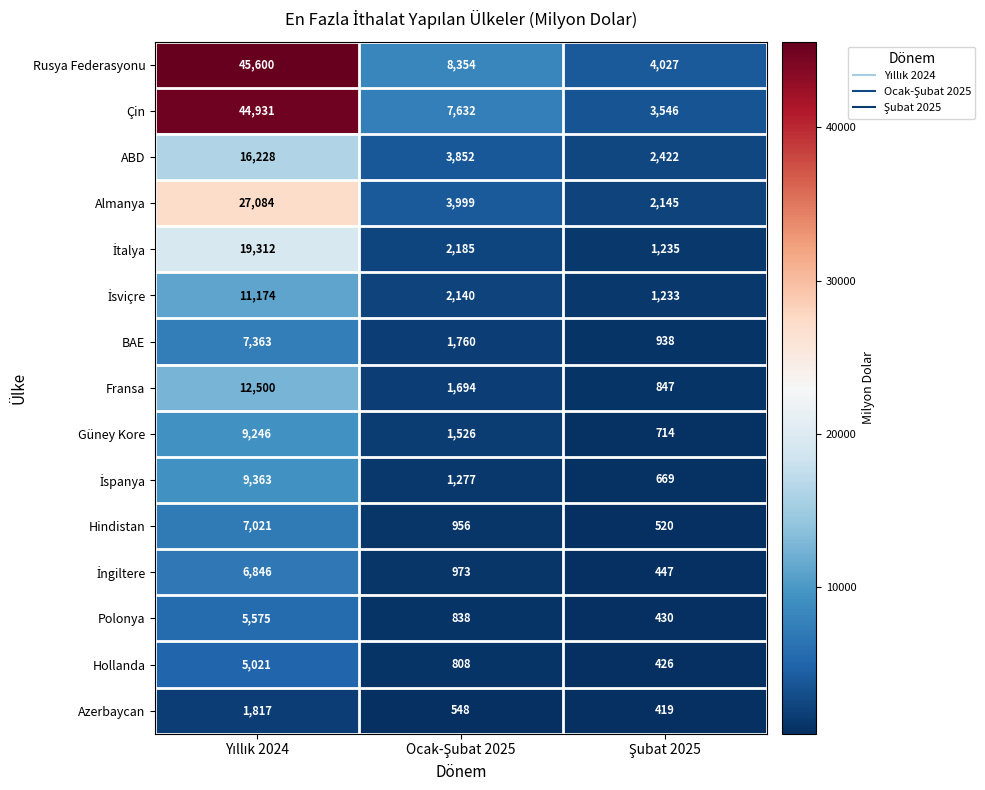

What is the sum of all Fransa values?

15041